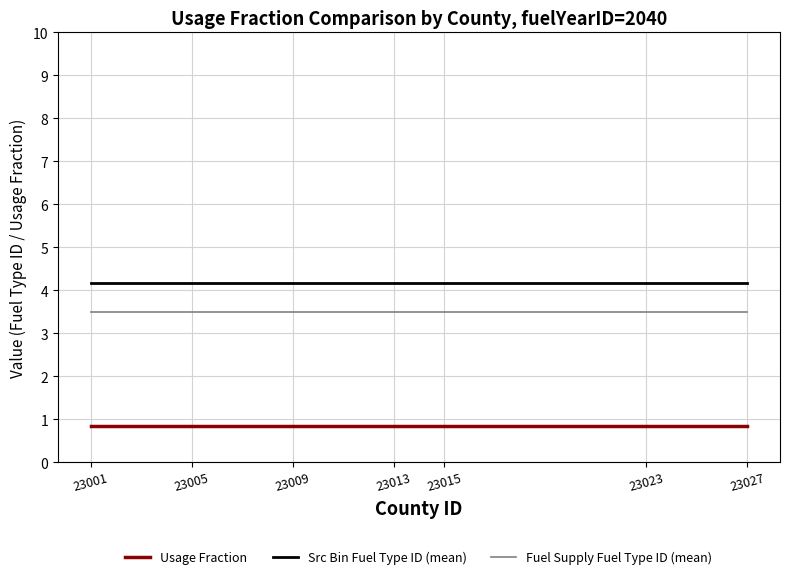

What is the spread (max minus min) of values at 23027?

3.3